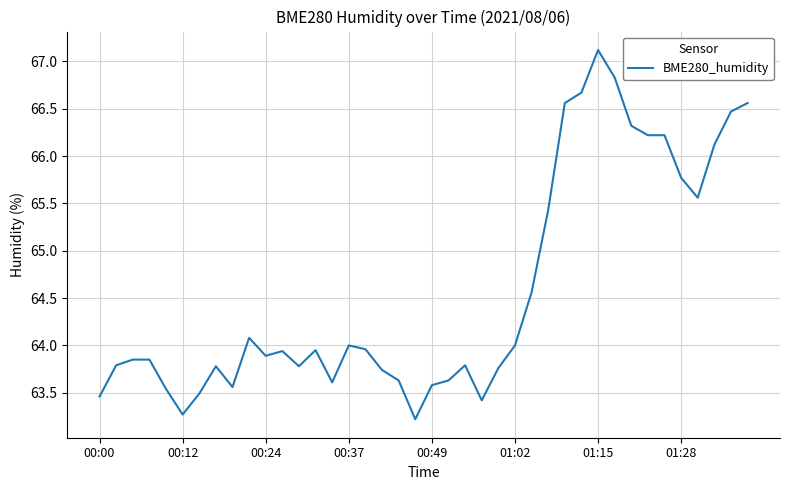

What is the difference between the second highest and minimum values?

3.6